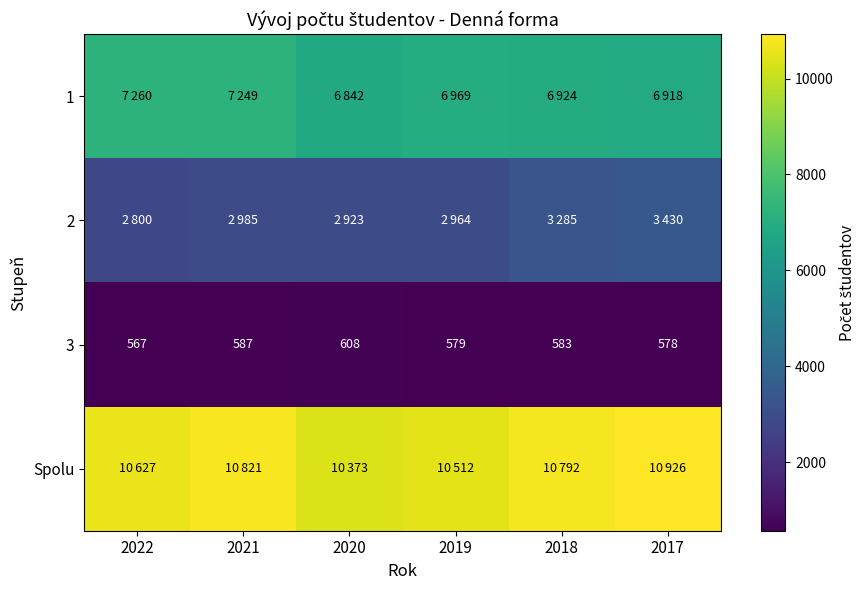

What is the sum of the 3 values at 2021 and 2017?

1165